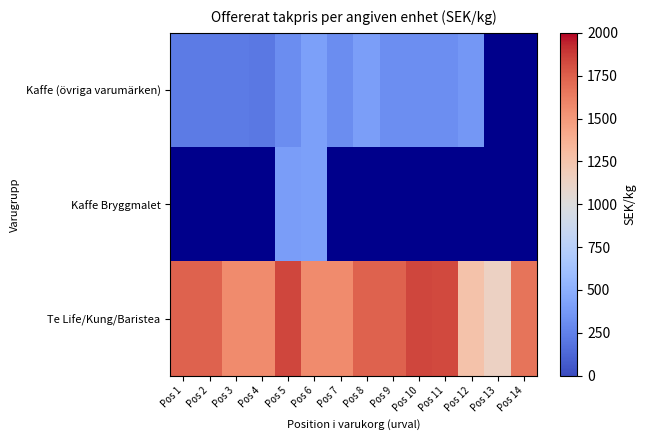

What is the spread (max minus min) of values at Pos 5?

1533.0